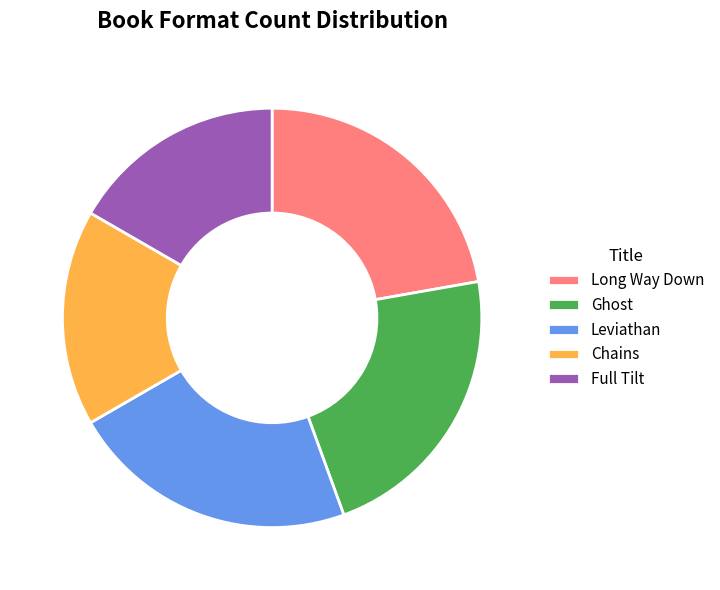

The Leviathan slice represents 33% of the pie. True or false?

False